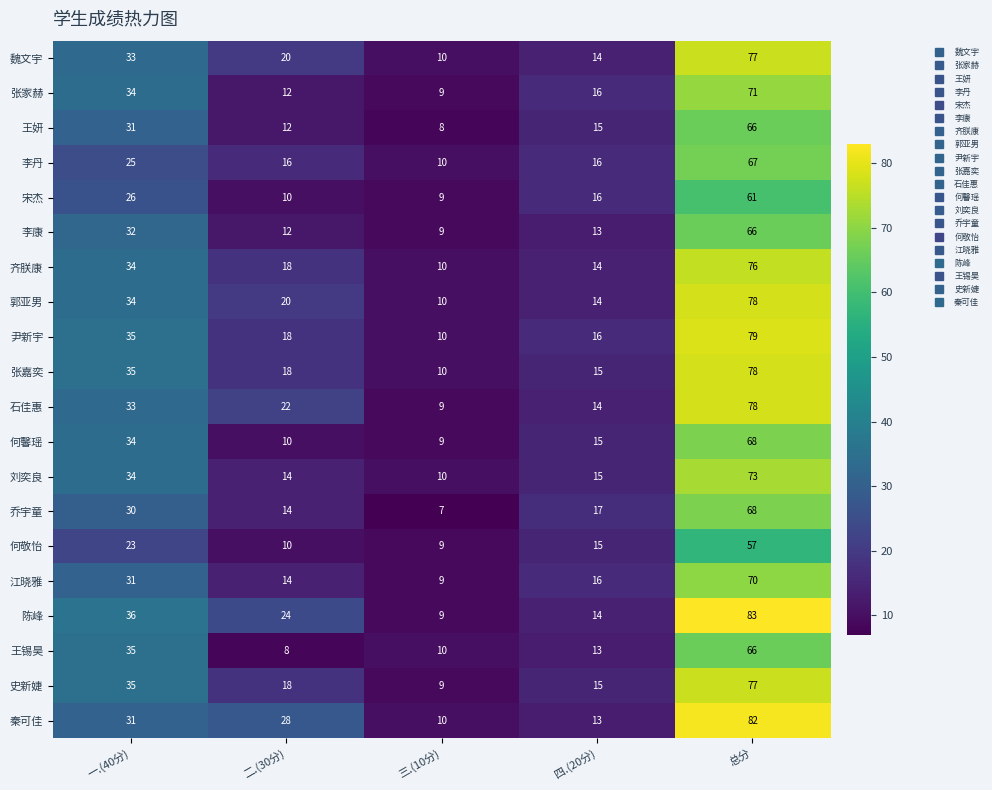

What is the spread (max minus min) of values at 一.(40分)?

13